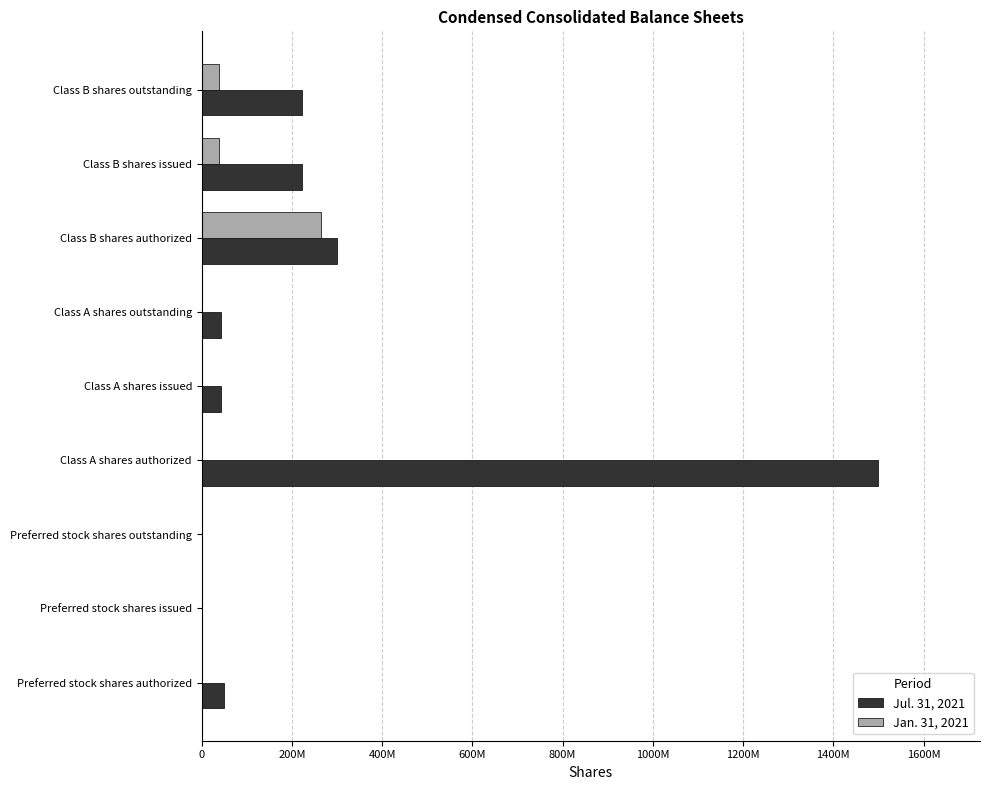

What is the average value of the Jan. 31, 2021 series?

38127070